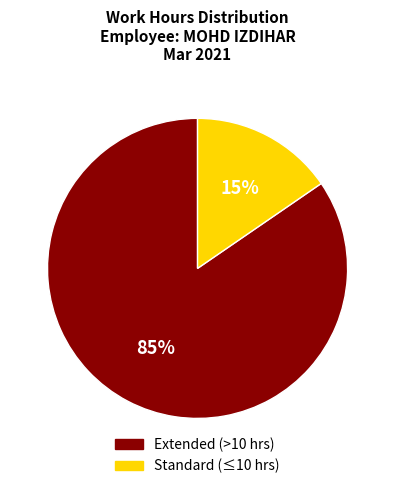

How many segments does this pie chart have?

2